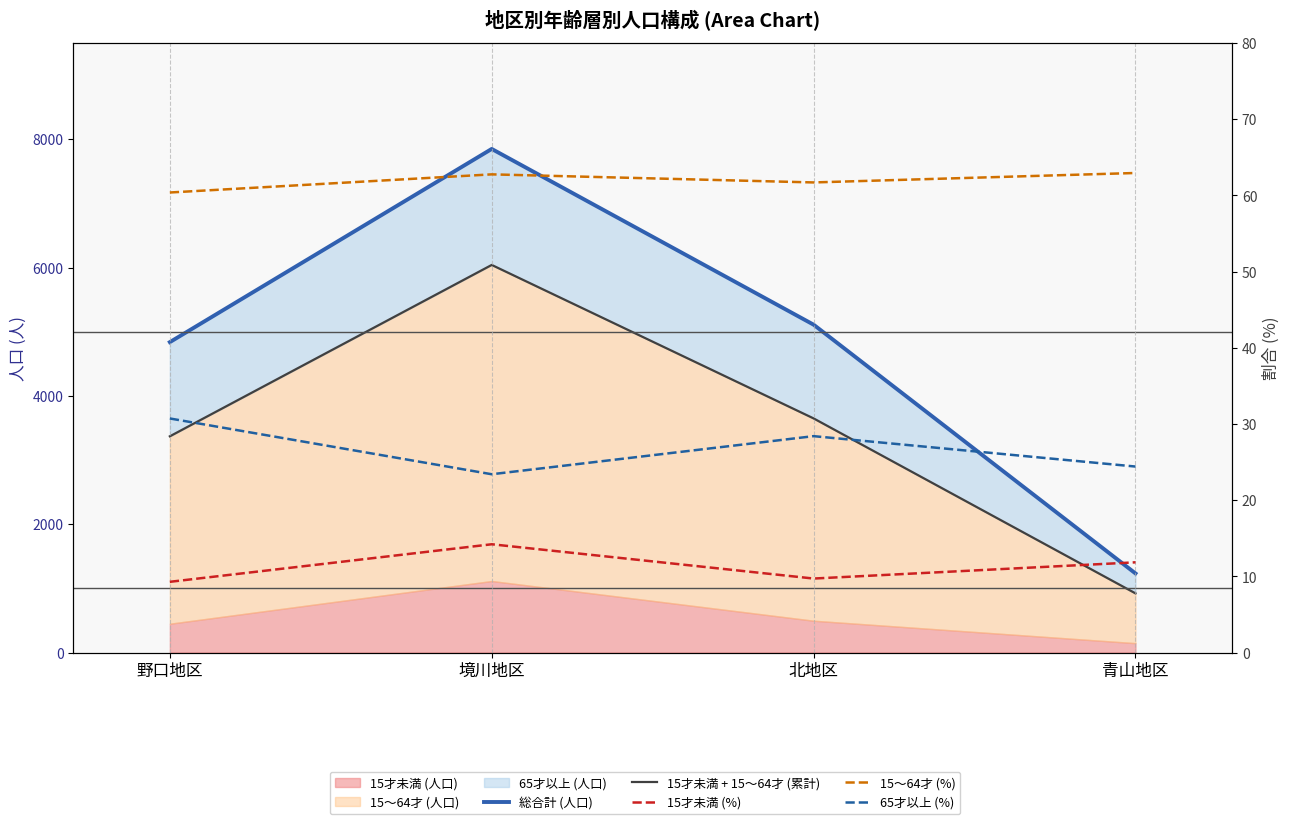

At which label does 総合計 (人口) reach its peak?

境川地区